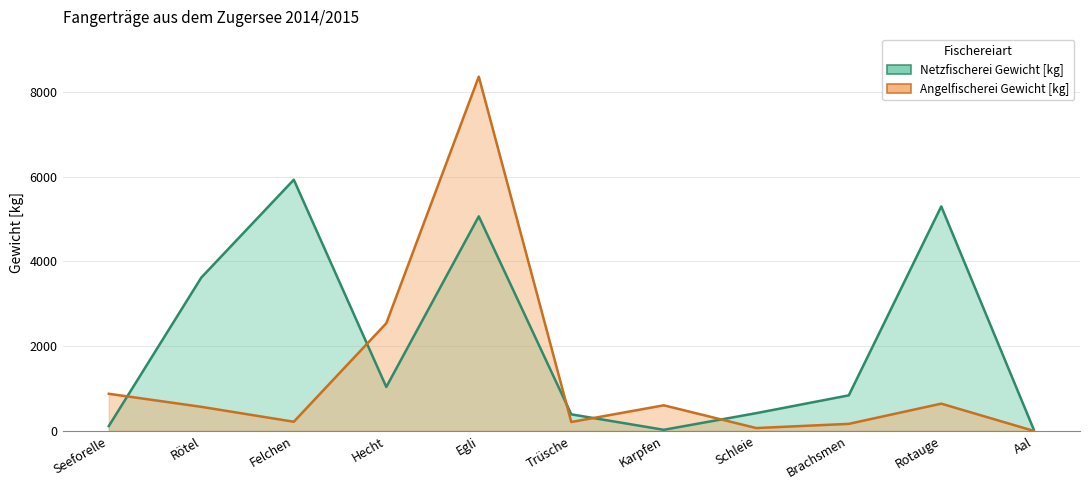

At which label does Netzfischerei Gewicht [kg] reach its peak?

Felchen